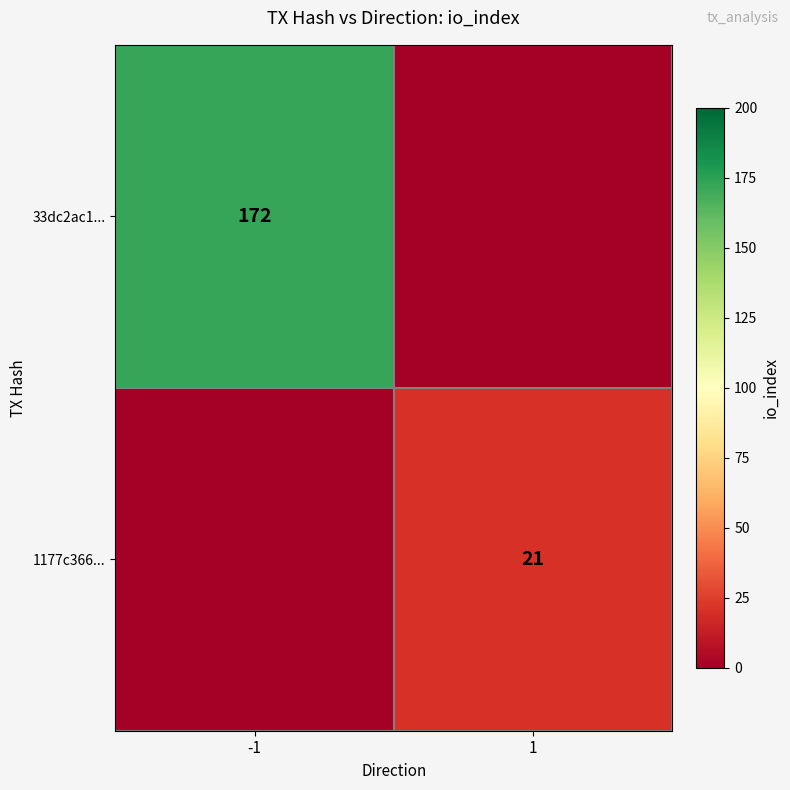

Is it true that 33dc2ac1... equals 172 at -1?

True